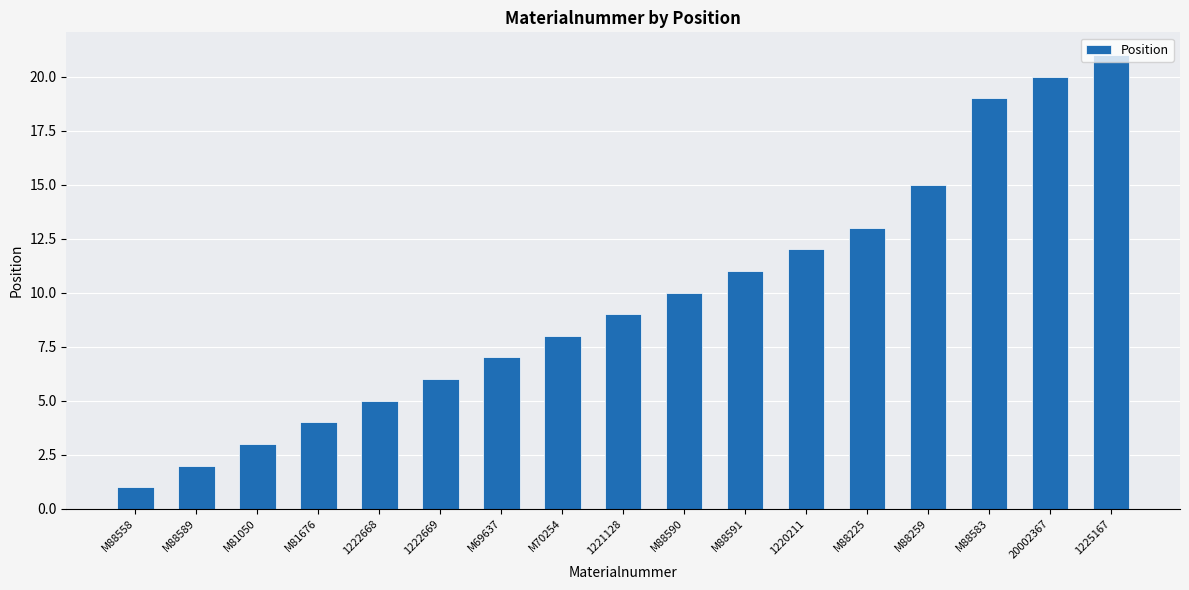

What is the label of the 15th bar from the left?

M88583